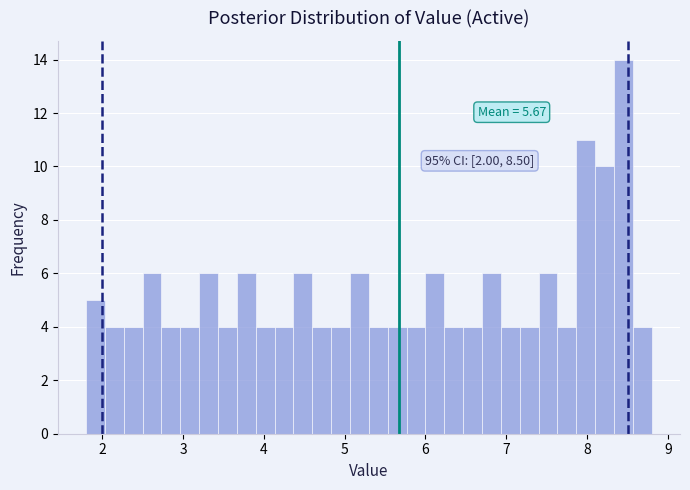

Read against the x-axis, roughly where is the centre of the tallest bar?

8.5